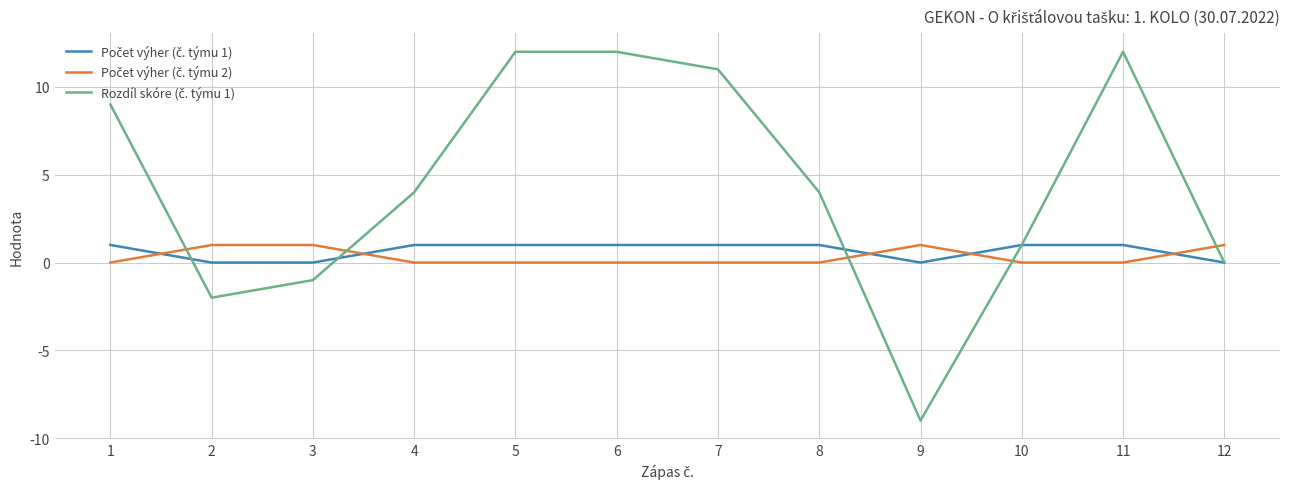

Is this an area chart (filled region under the line)?

No